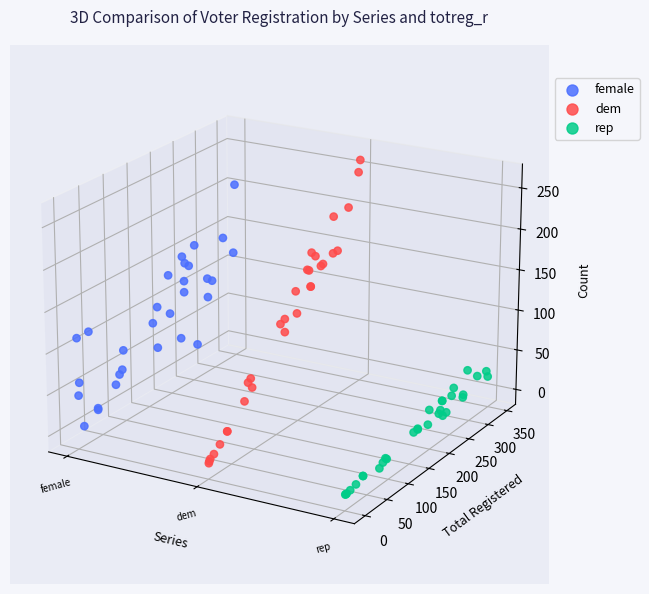

Is the value of female at 3 greater than the value of rep at 8?

Yes